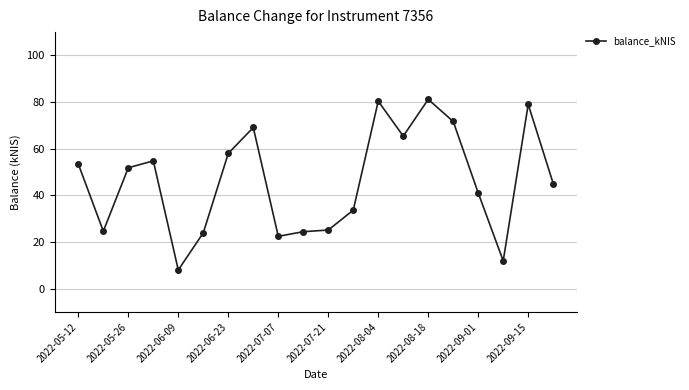

What is the sum of all values?

925.3